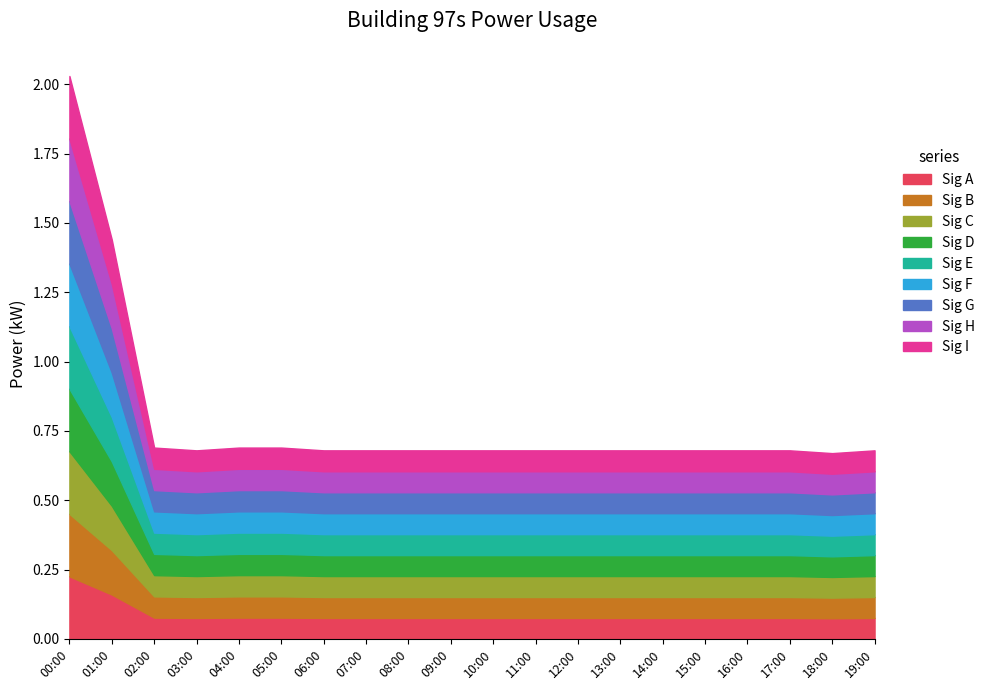

Count the number of categories in the chart.

20